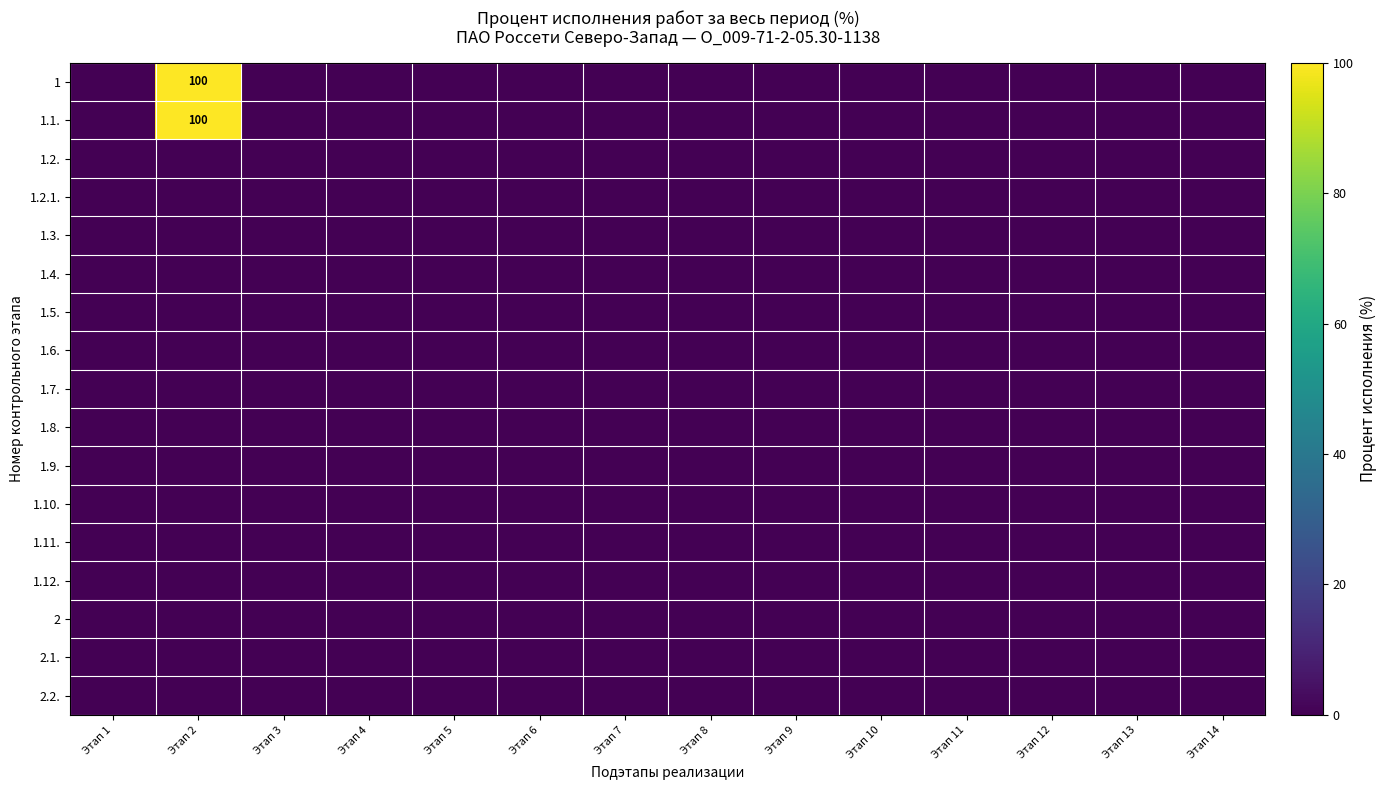

Between Этап 14 and Этап 6, which is larger?

Этап 14